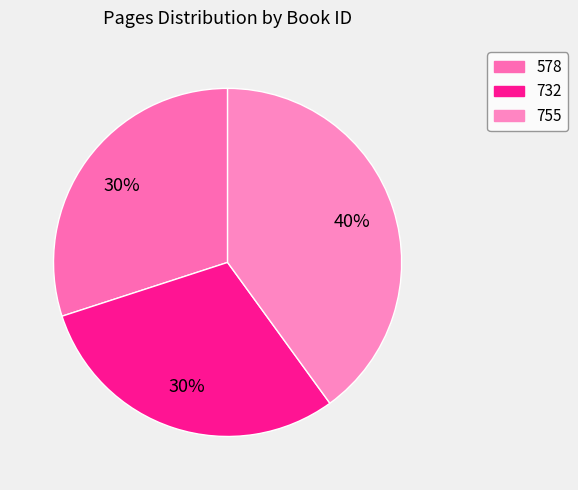

Which slice is the smallest?

578